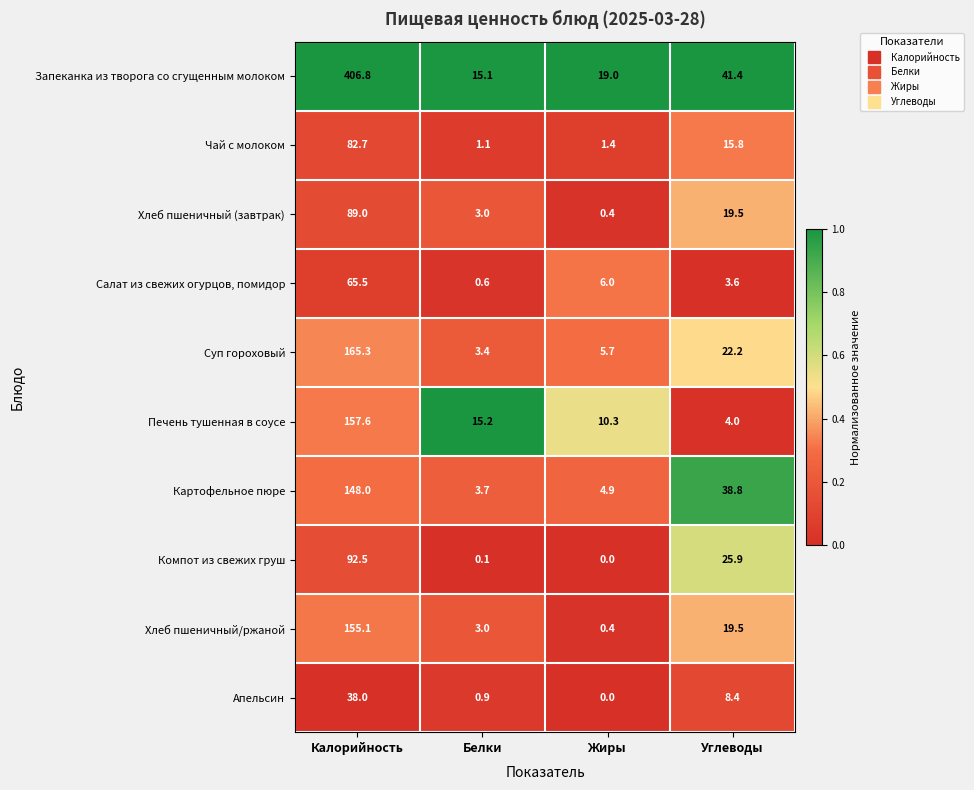

Rank the categories by Запеканка из творога со сгущенным молоком value from lowest to highest.

Белки, Жиры, Углеводы, Калорийность